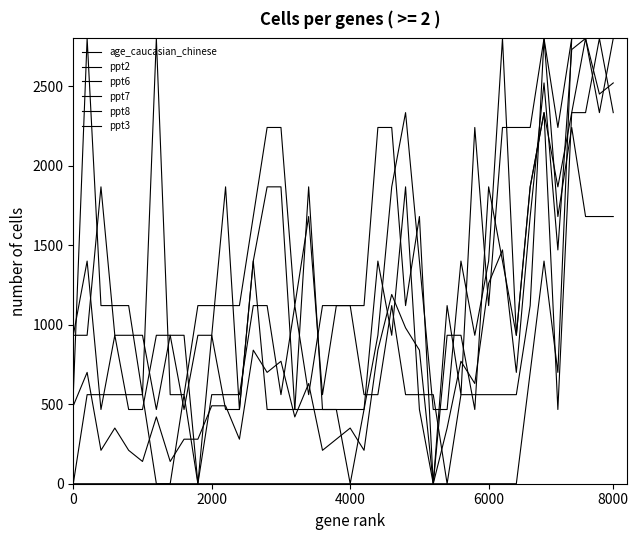

How many lines are shown in the chart?

6